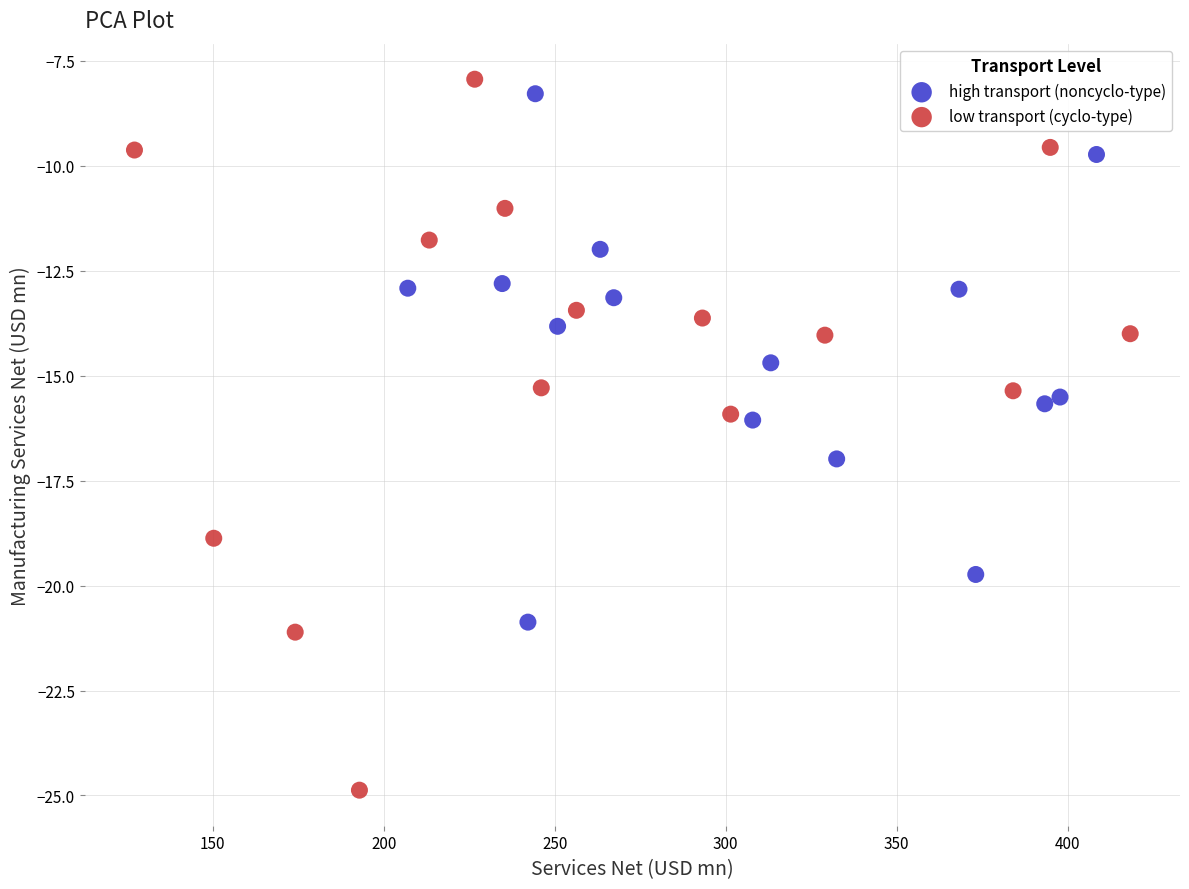

Which series has the largest Y range (max minus min)?

low transport (cyclo-type)